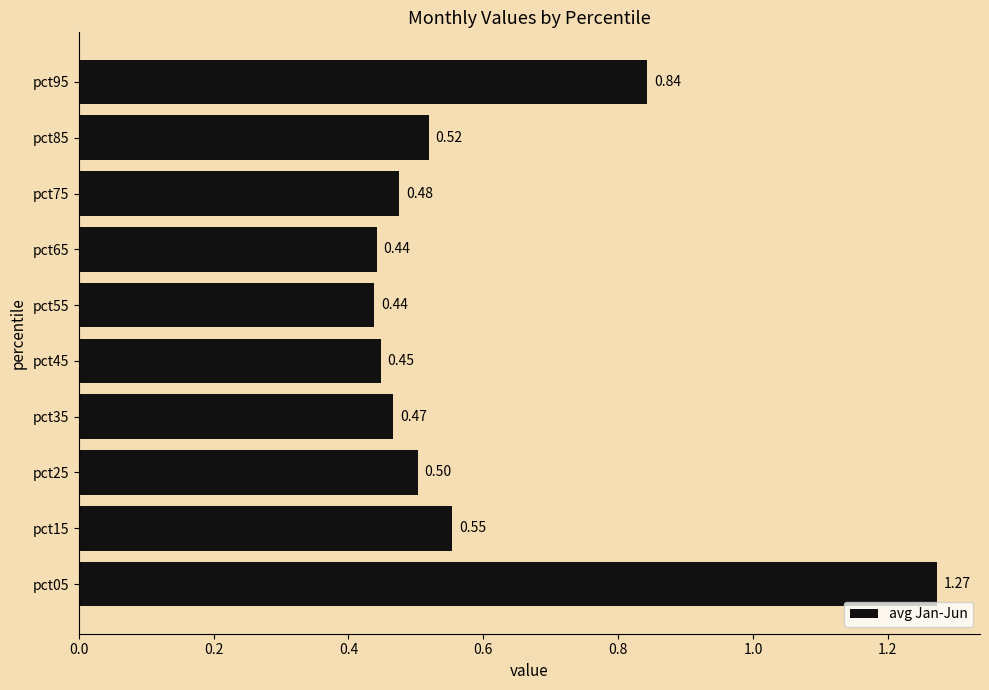

Between pct65 and pct35, which is larger?

pct35